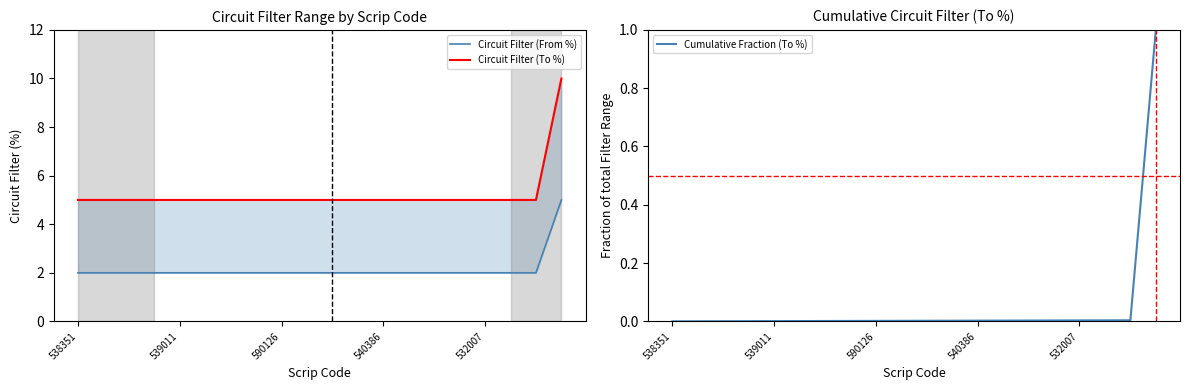

At which category is the sum across all series the highest?

513515